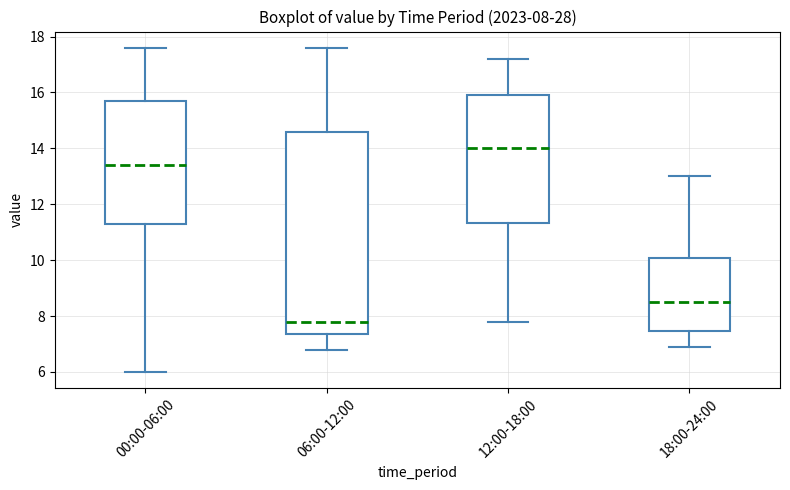

Which box is the tallest, from its lower edge to its upper edge?

06:00-12:00